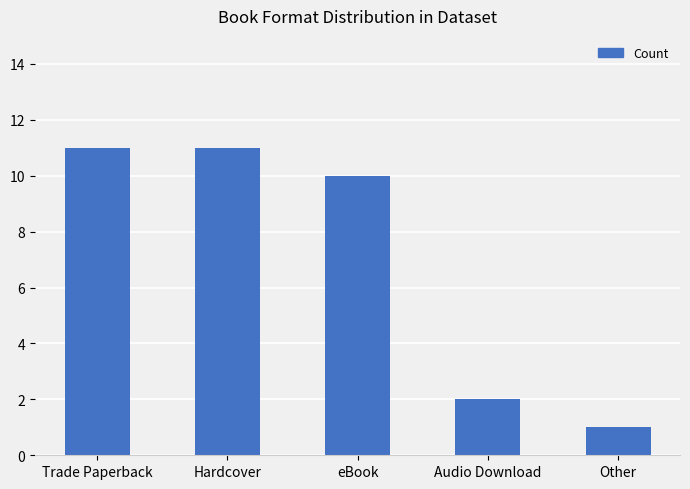

What is the minimum value shown in the chart?

1